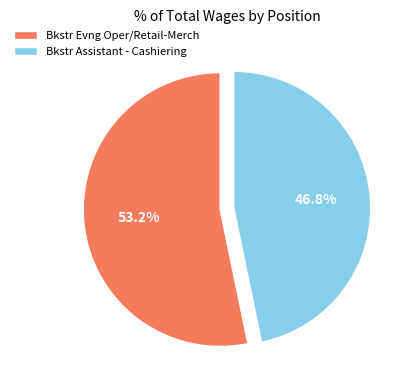

Which slice represents more than half of the pie?

Bkstr Evng Oper/Retail-Merch